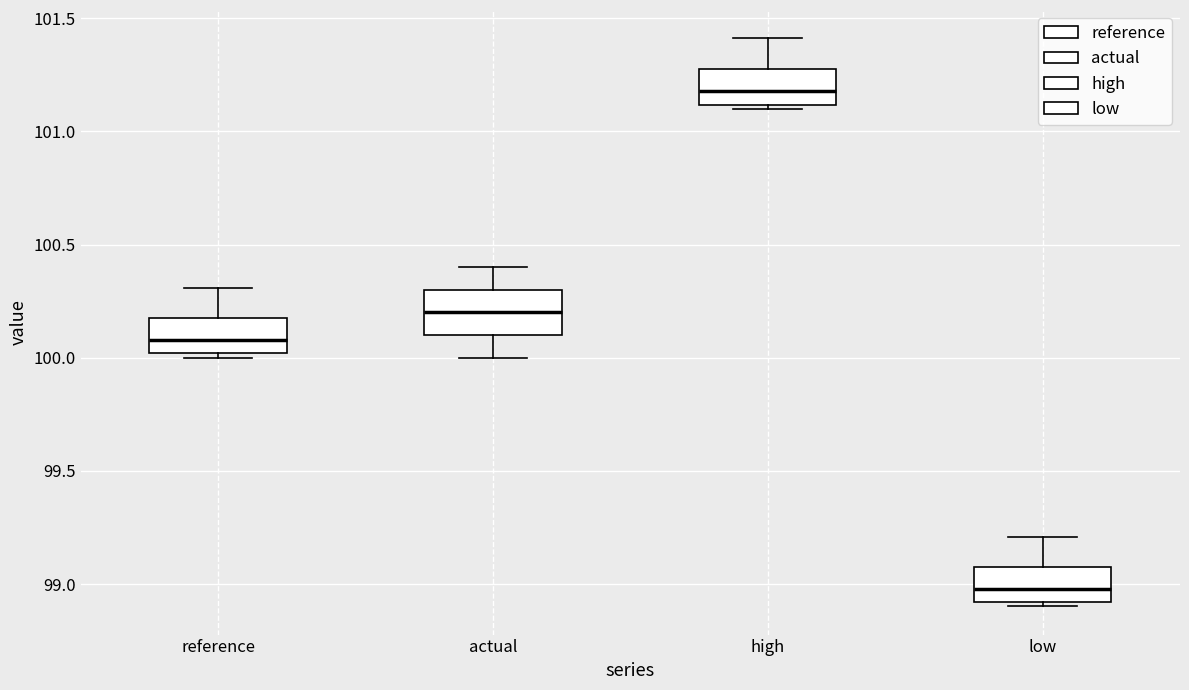

Which box has the lowest median line?

low